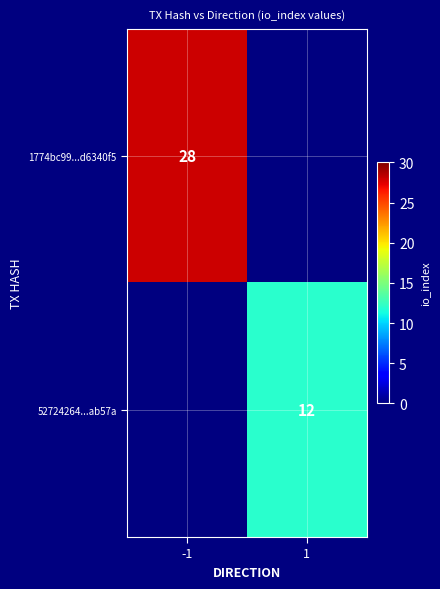

The value of 1774bc99...d6340f5 at -1 is 28. True or false?

True